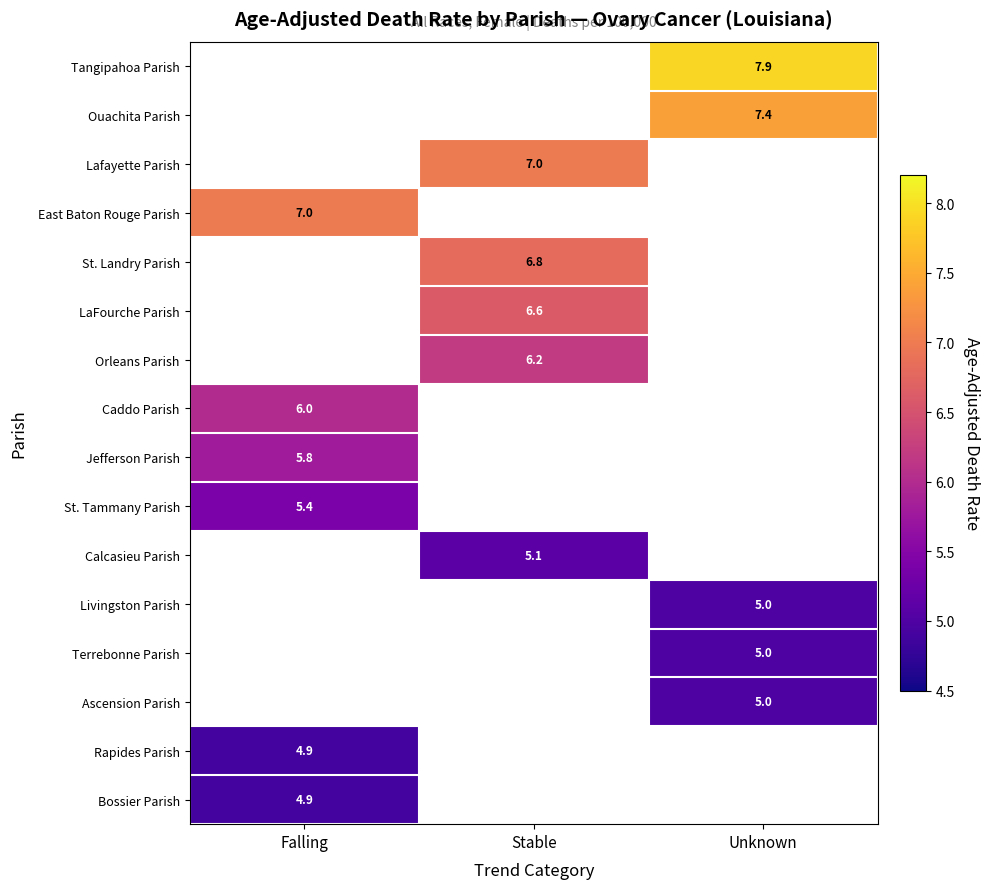

The value of Terrebonne Parish at Unknown is 1.3. True or false?

False